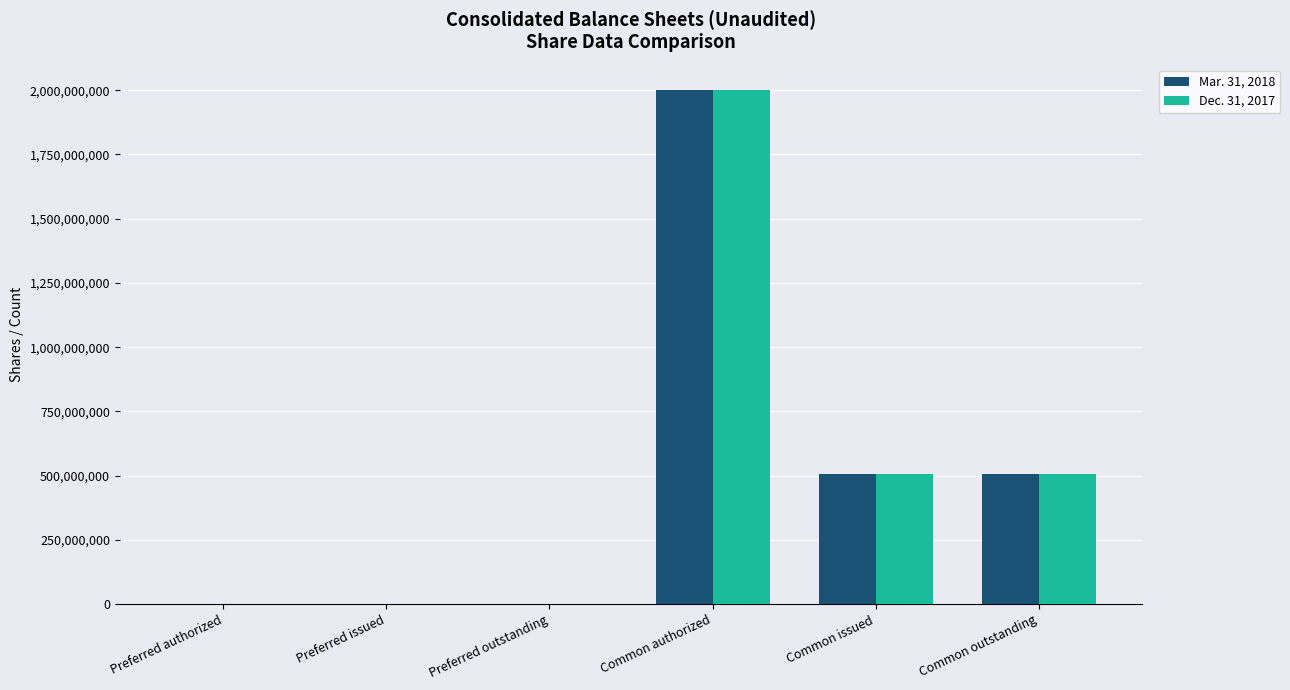

Reading left to right, transcribe all the data shown in this chart.

Mar. 31, 2018: 50000	50000	50000	2000000000	507270882	507270882
Dec. 31, 2017: 50000	50000	50000	2000000000	507270882	507270882